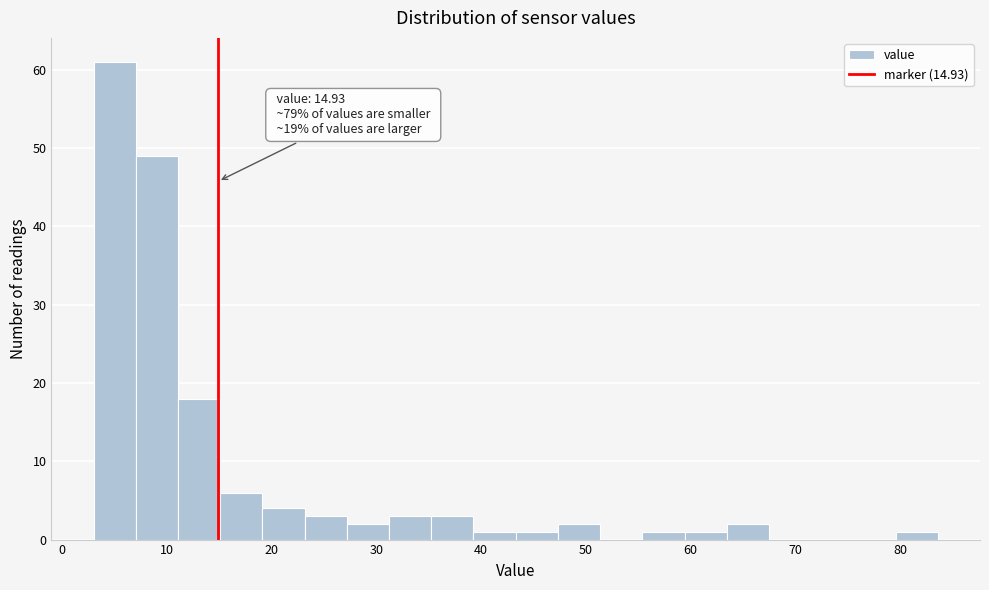

Over which range of the x-axis is the bar tallest?

3 to 7